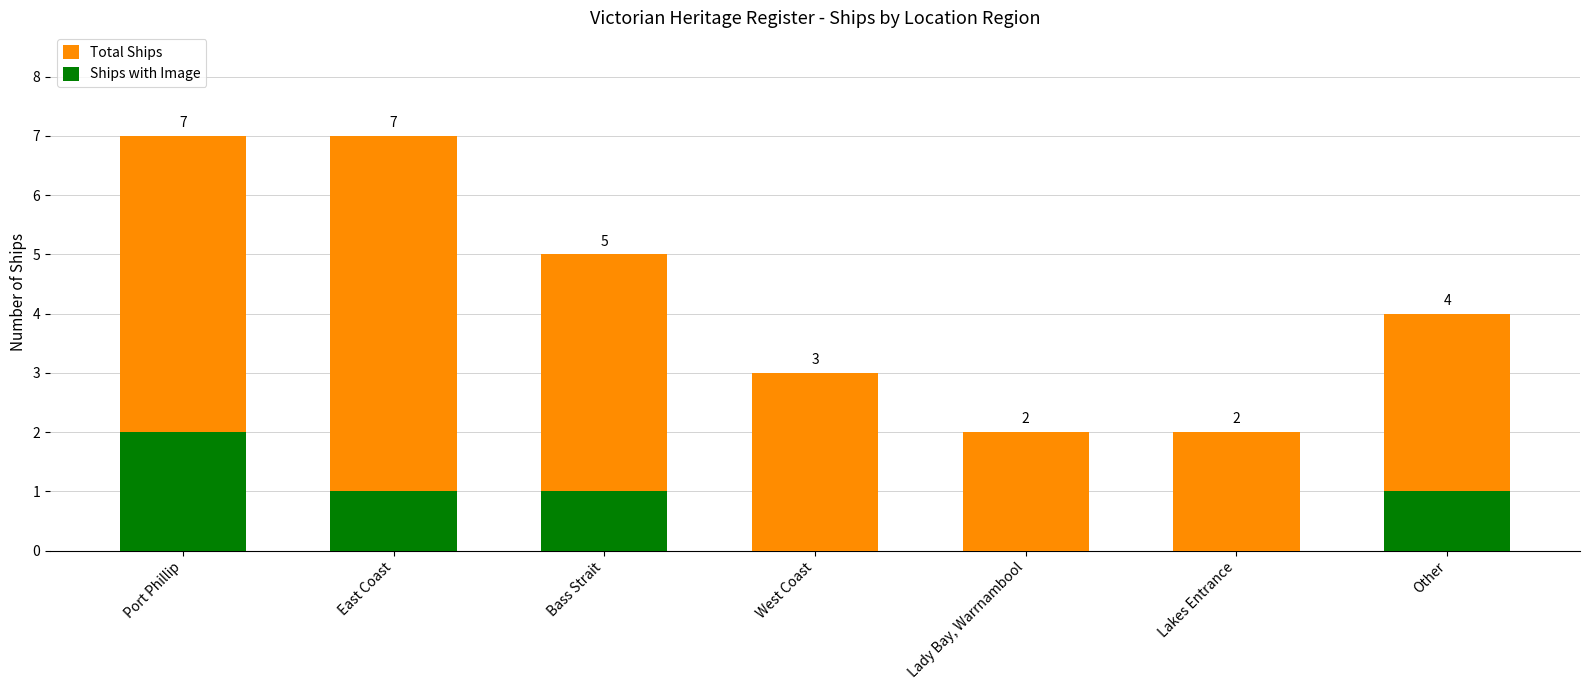

What position from the right is Lady Bay, Warrnambool?

3